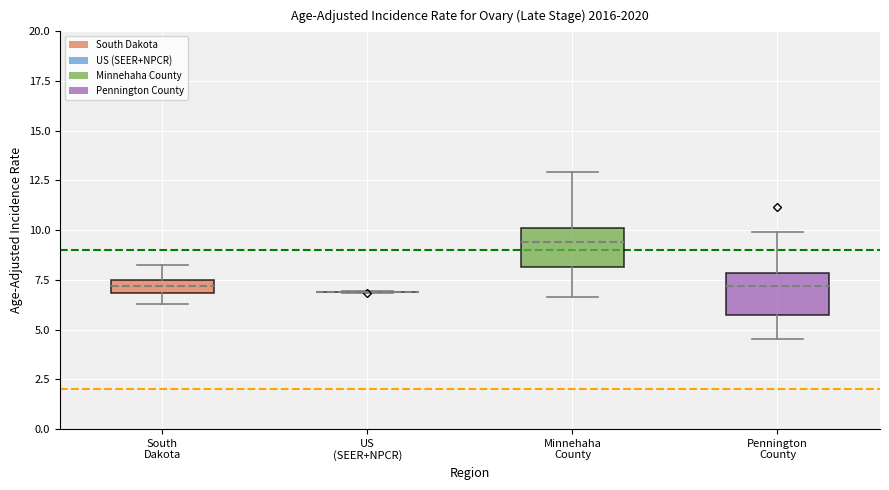

Where is the upper edge of the box for Minnehaha County on the y-axis? The values are not printed on the chart, so give them approximately, as read against the axis.

10.0